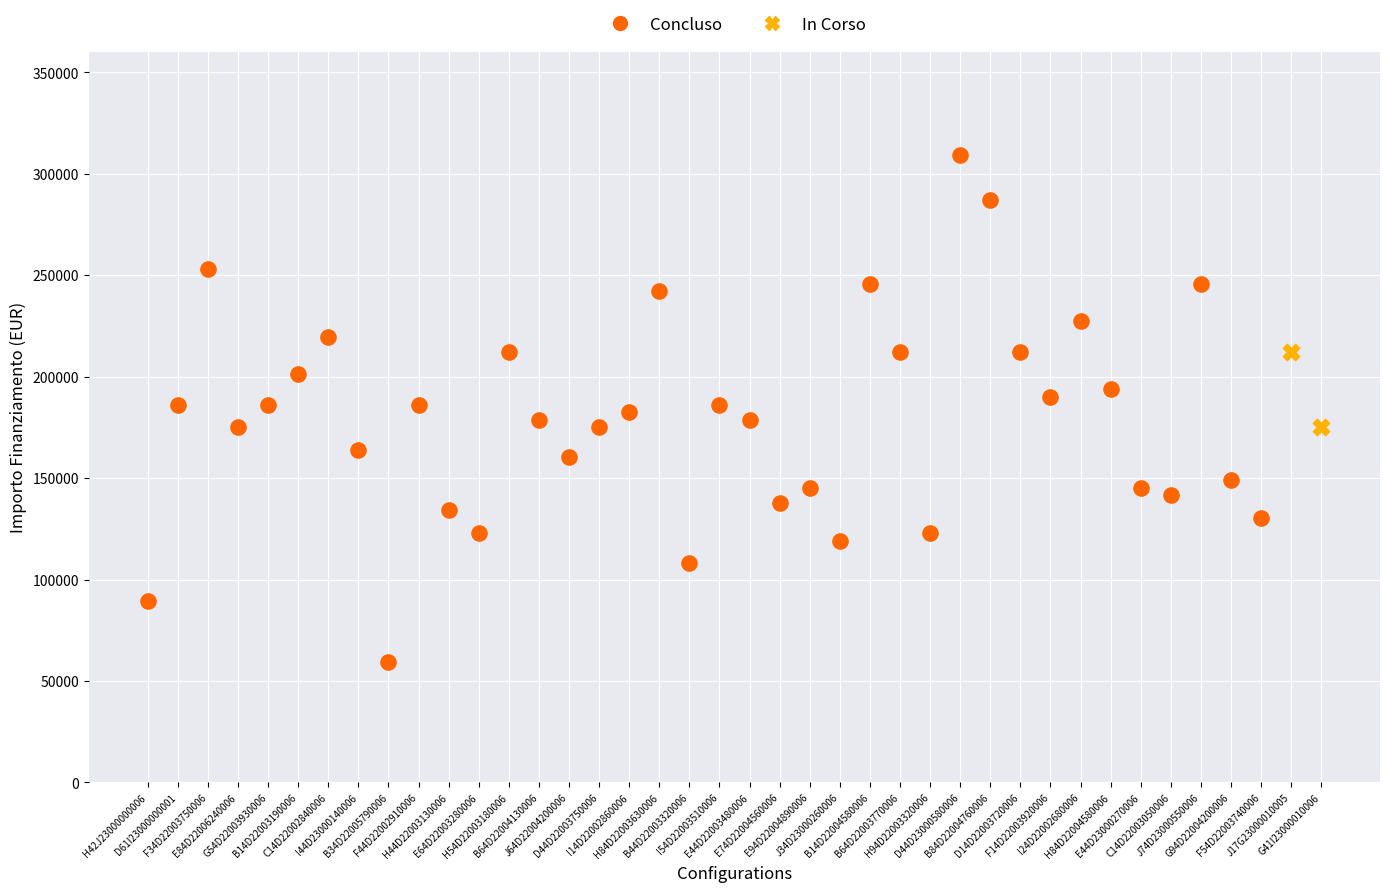

What are all the series names shown in the legend?

Concluso, In Corso